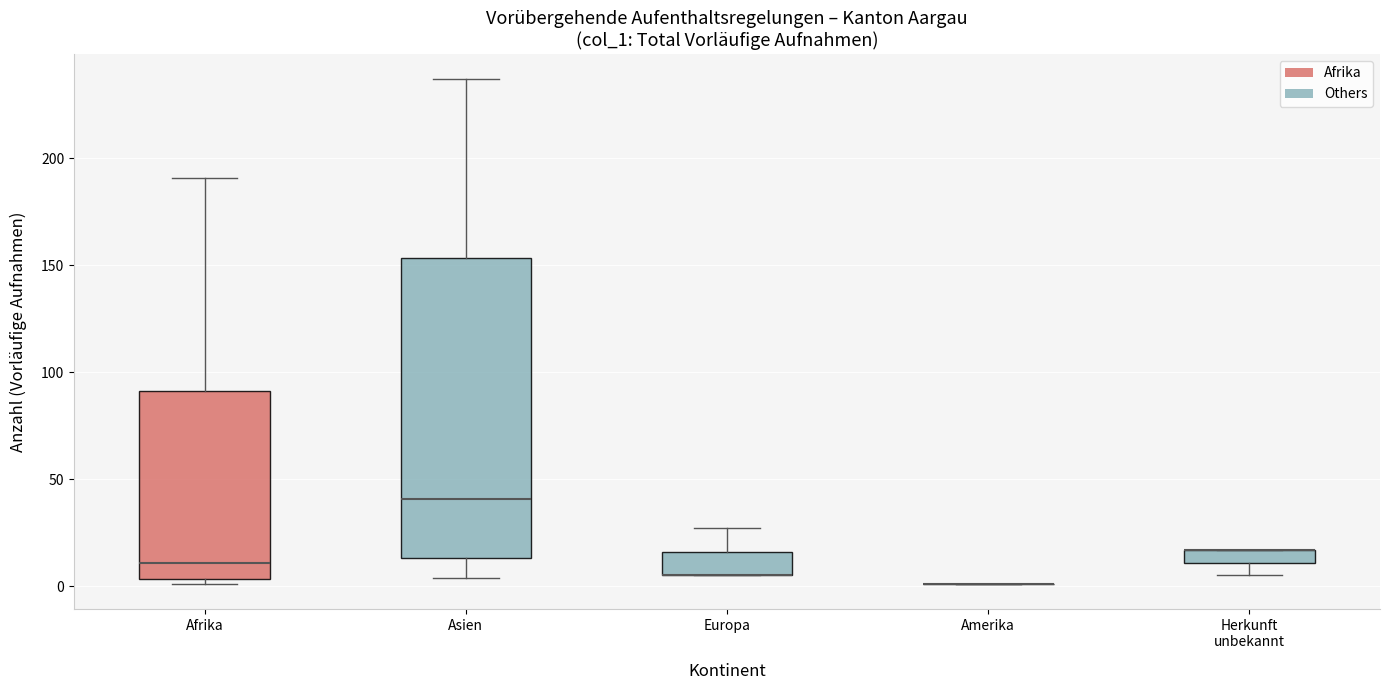

Comparing the boxes themselves (not the whiskers), which one is the tallest?

Asien